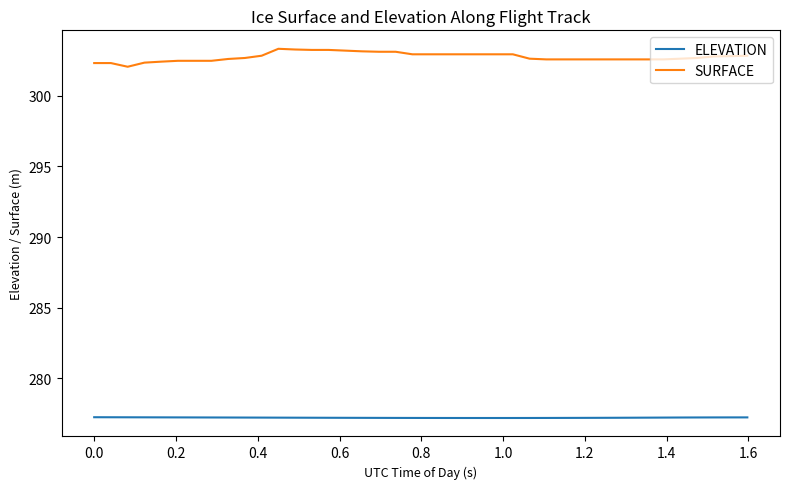

Which series has the largest total across all categories?

SURFACE